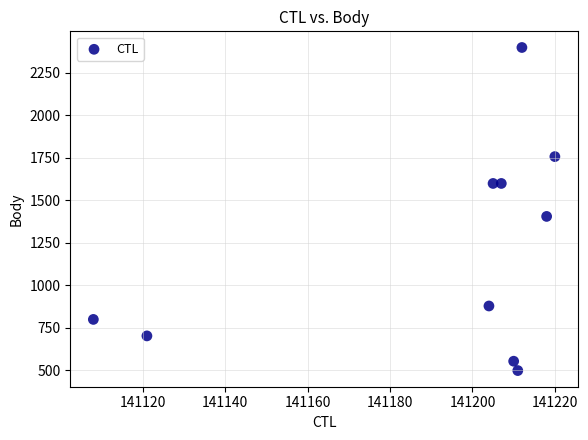

What Y value in the scatter plot is closest to 1449?

1406